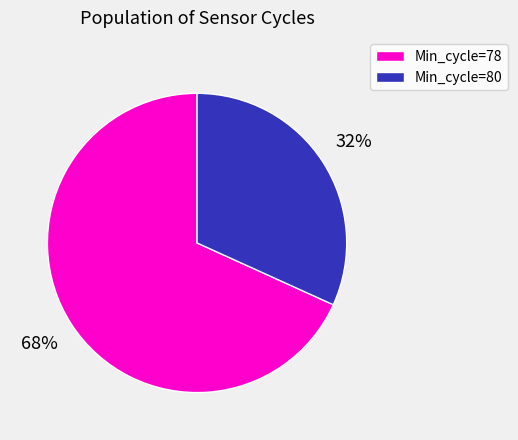

Is it true that Min_cycle=78 is 68% of the pie?

True